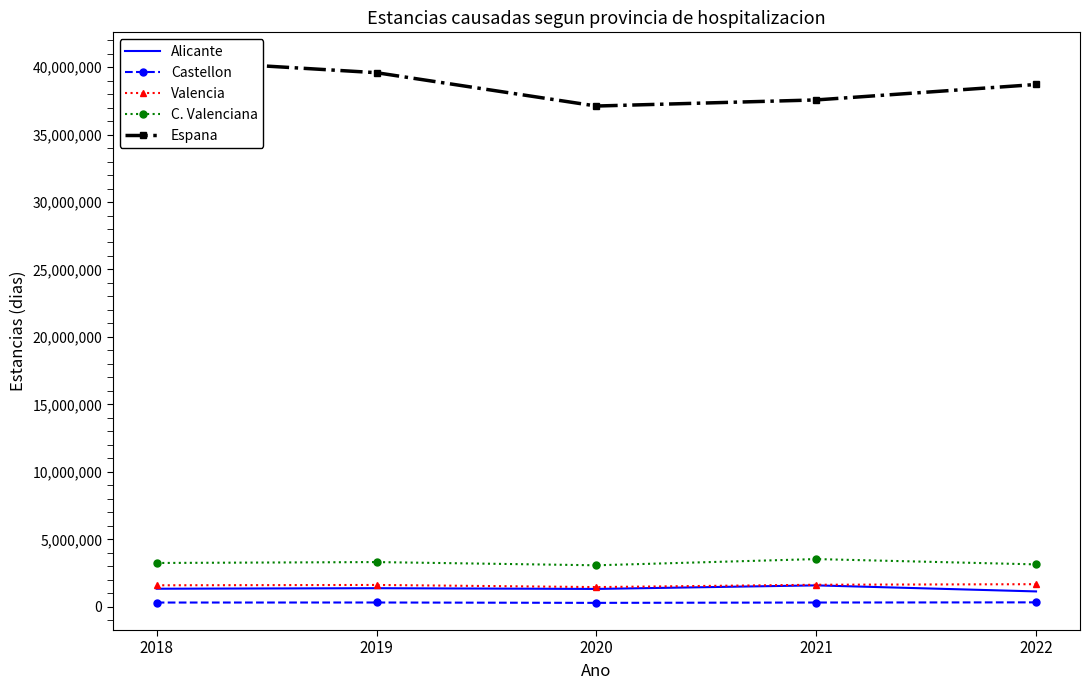

Reading left to right, extract all data points from this chart.

Alicante: 2018=1338632	2019=1377734	2020=1323499	2021=1586969	2022=1139261
Castellon: 2018=314832	2019=317867	2020=291191	2021=316297	2022=328536
Valencia: 2018=1593653	2019=1618268	2020=1460582	2021=1633106	2022=1674353
C. Valenciana: 2018=3247117	2019=3313869	2020=3075272	2021=3536372	2022=3142150
Espana: 2018=40563057	2019=39584782	2020=37114355	2021=37567211	2022=38711135